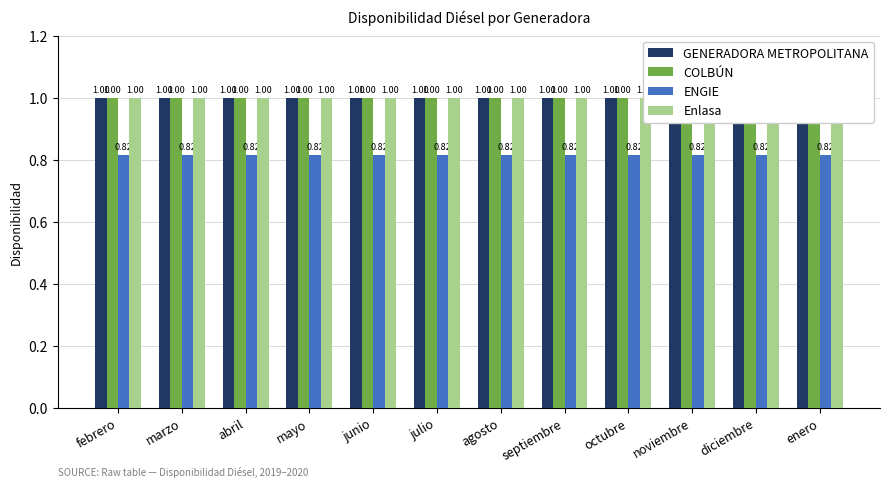

Reading left to right, transcribe all the data shown in this chart.

GENERADORA METROPOLITANA: 1.0	1.0	1.0	1.0	1.0	1.0	1.0	1.0	1.0	1.0	1.0	1.0
COLBÚN: 1.0	1.0	1.0	1.0	1.0	1.0	1.0	1.0	1.0	1.0	1.0	1.0
ENGIE: 0.8	0.8	0.8	0.8	0.8	0.8	0.8	0.8	0.8	0.8	0.8	0.8
Enlasa: 1.0	1.0	1.0	1.0	1.0	1.0	1.0	1.0	1.0	1.0	1.0	1.0